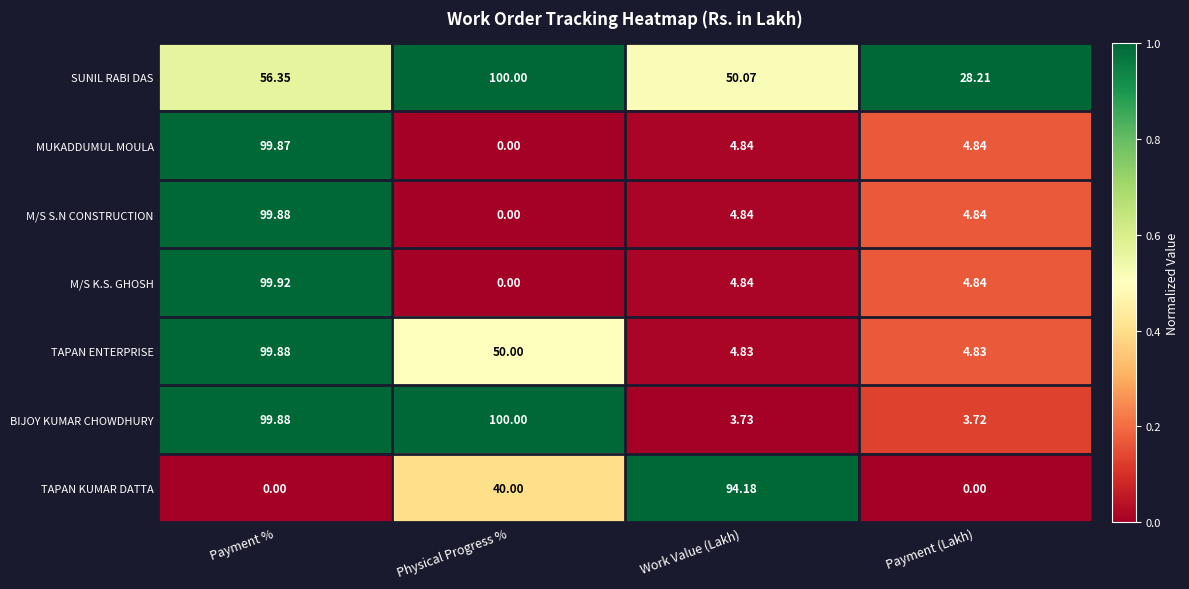

Which series has the widest spread of values?

M/S K.S. GHOSH